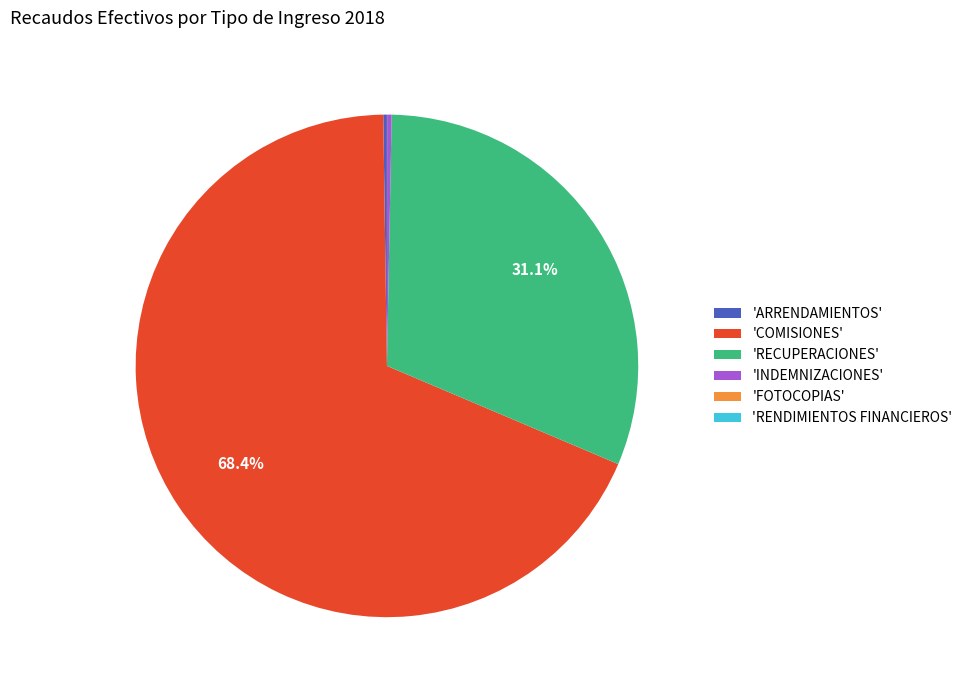

Is there a majority slice in this chart?

Yes